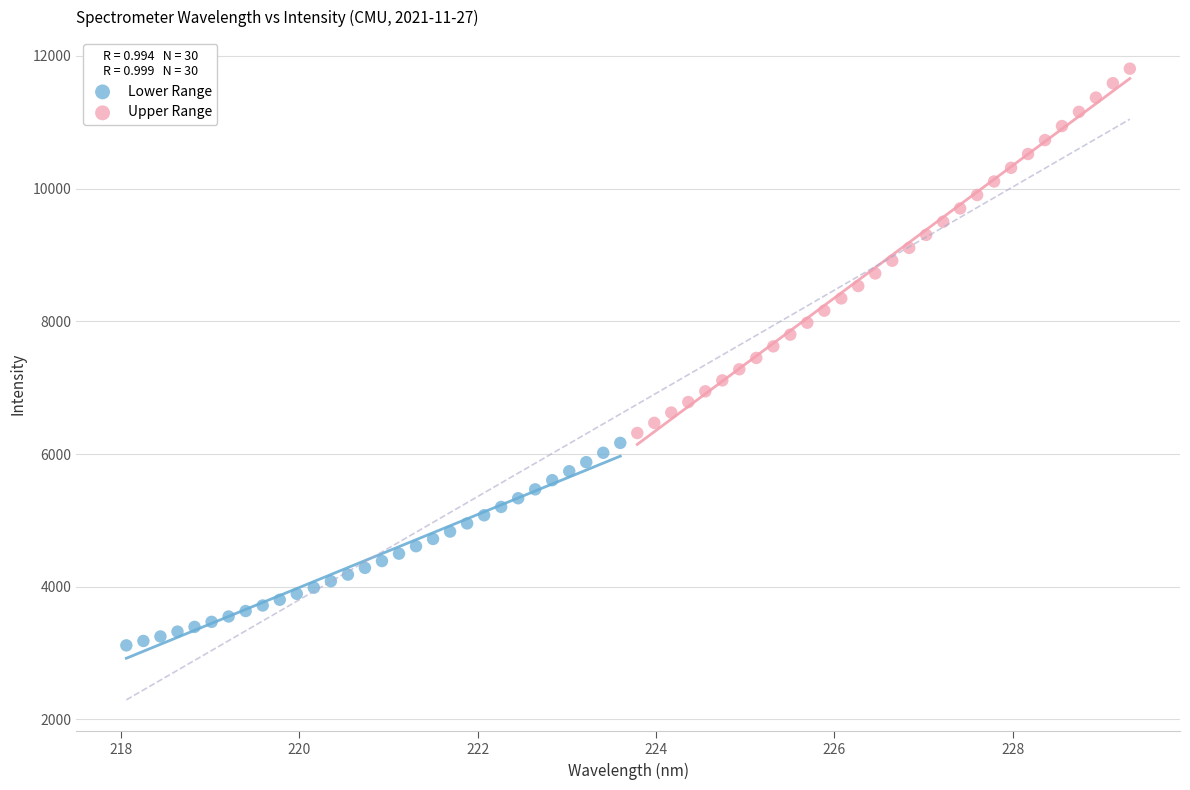

Which series has the widest spread of Y values?

Upper Range